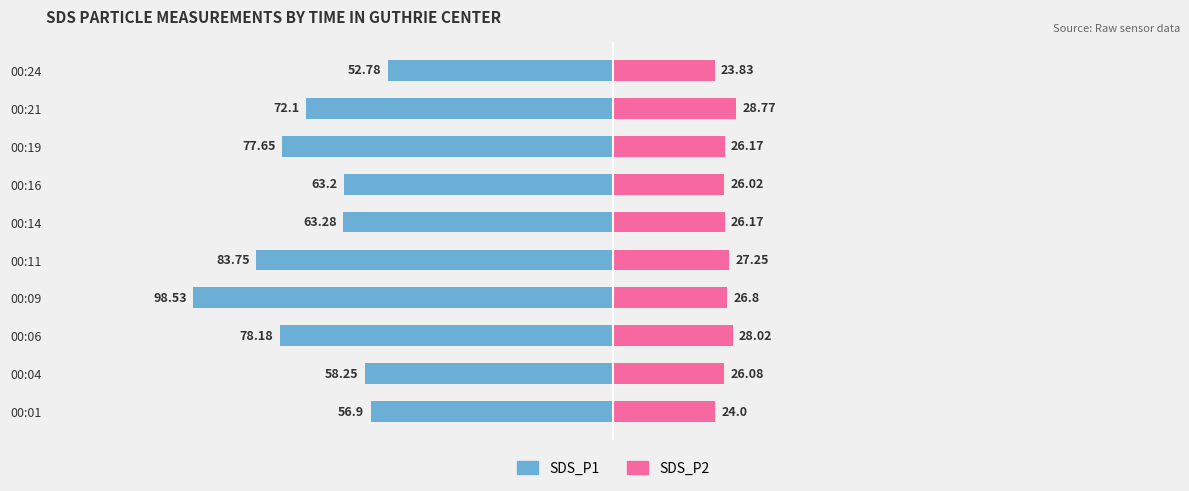

What is the difference between the maximum and minimum values in the SDS_P2 series?

4.9